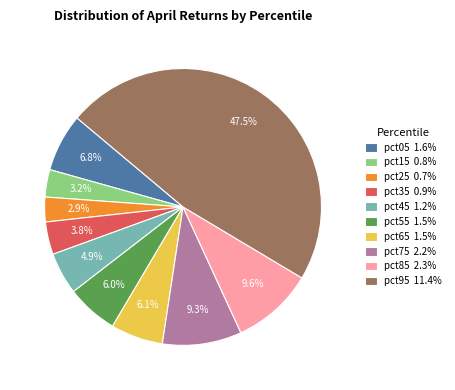

To the nearest percent, what is the average slice percentage?

10%